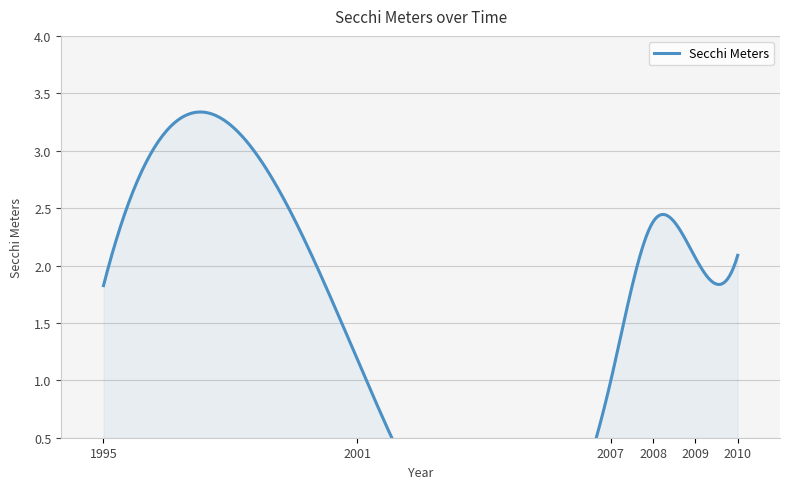

How many data points are above 1?

33